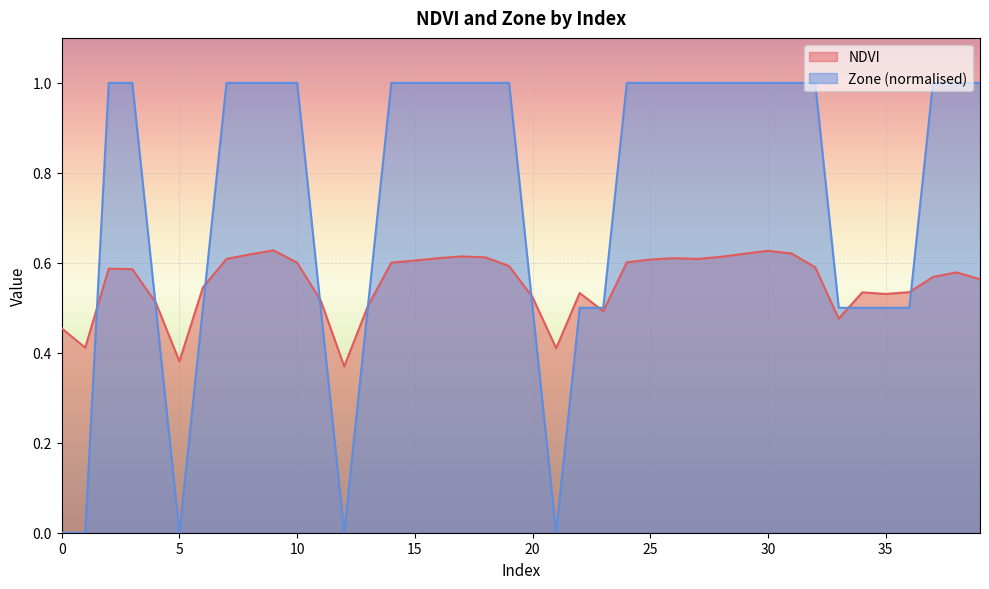

At which category does Zone reach its first local valley?

5